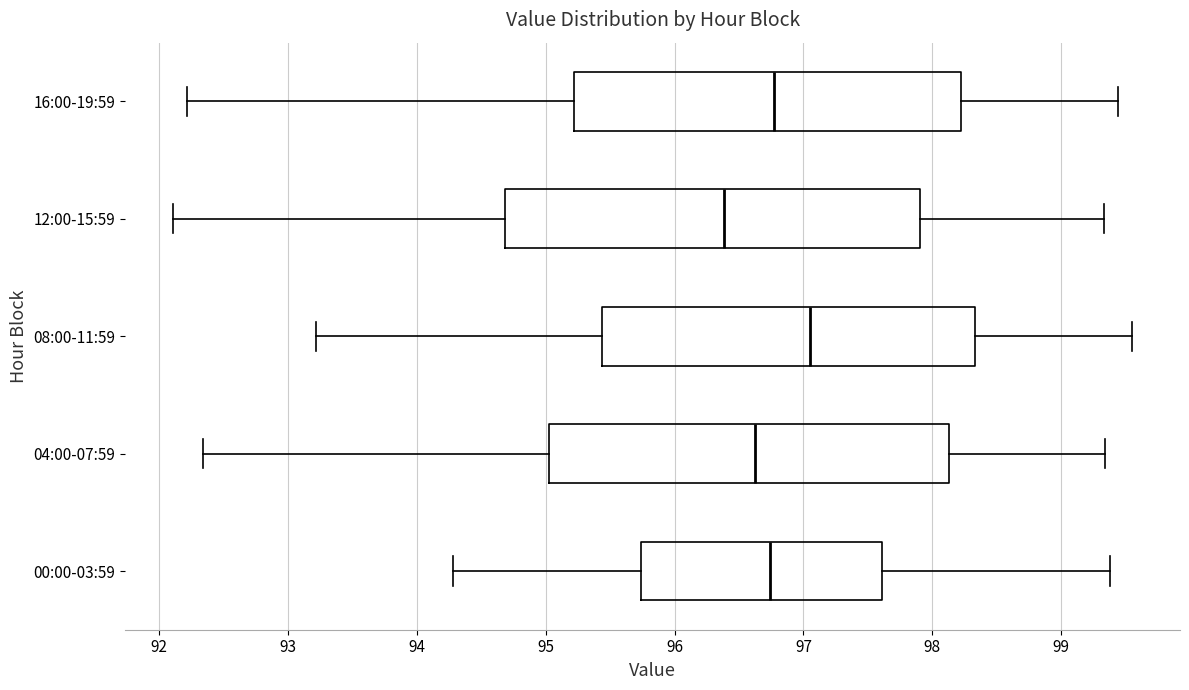

Reading bottom to top, transcribe this box plot: for each box, give where its median line is, the range the box spans, and where its two whiskers end, as read against the x-axis. The values are not printed on the chart, so give them approximately, as read against the axis.

00:00-03:59: median 96.7, box 95.7 to 97.6, whiskers 94.3 to 99.4
04:00-07:59: median 96.6, box 95.0 to 98.1, whiskers 92.3 to 99.3
08:00-11:59: median 97.1, box 95.4 to 98.3, whiskers 93.2 to 99.6
12:00-15:59: median 96.4, box 94.7 to 97.9, whiskers 92.1 to 99.3
16:00-19:59: median 96.8, box 95.2 to 98.2, whiskers 92.2 to 99.4